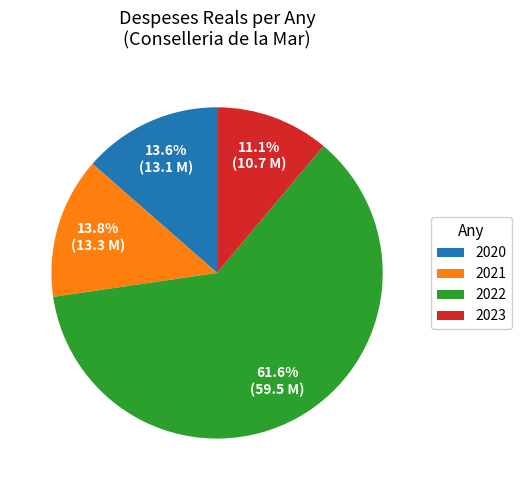

What is the smallest slice in the pie chart?

2023